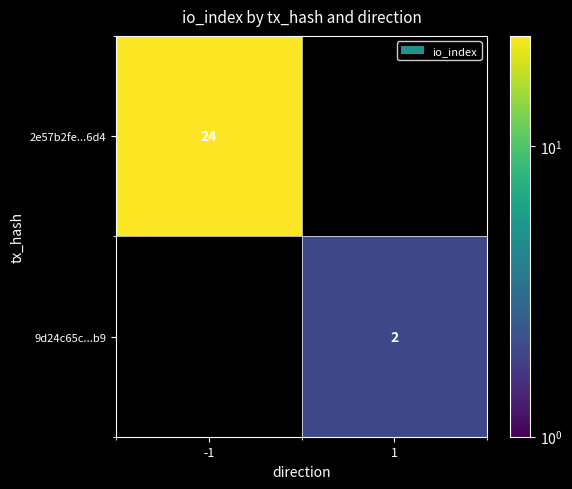

True or false: 9d24c65c...b9 has a value of 2 at 1.

True